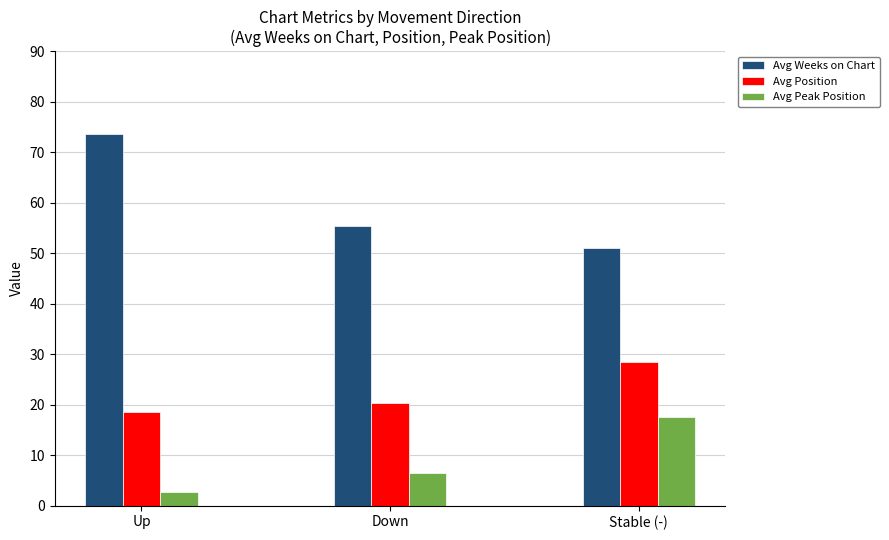

How many categories are shown in the chart?

3